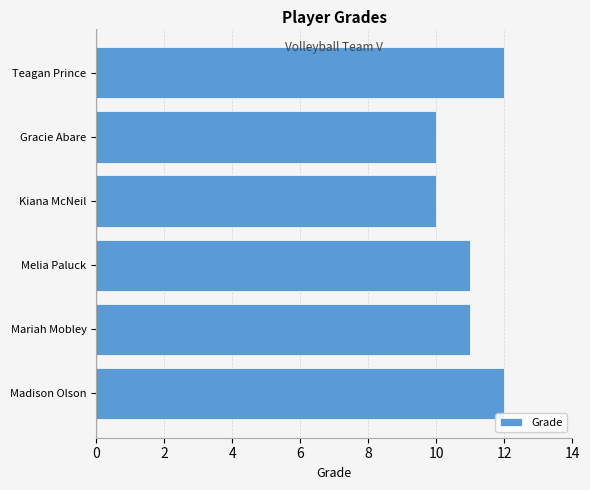

Which has a higher value, Melia Paluck or Gracie Abare?

Melia Paluck